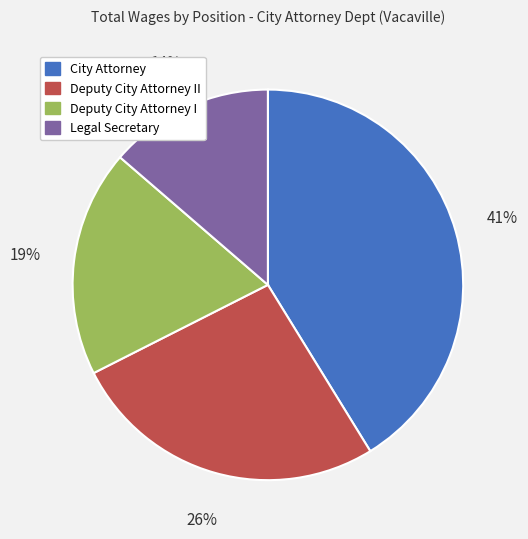

To the nearest percent, what is the average slice percentage?

25%